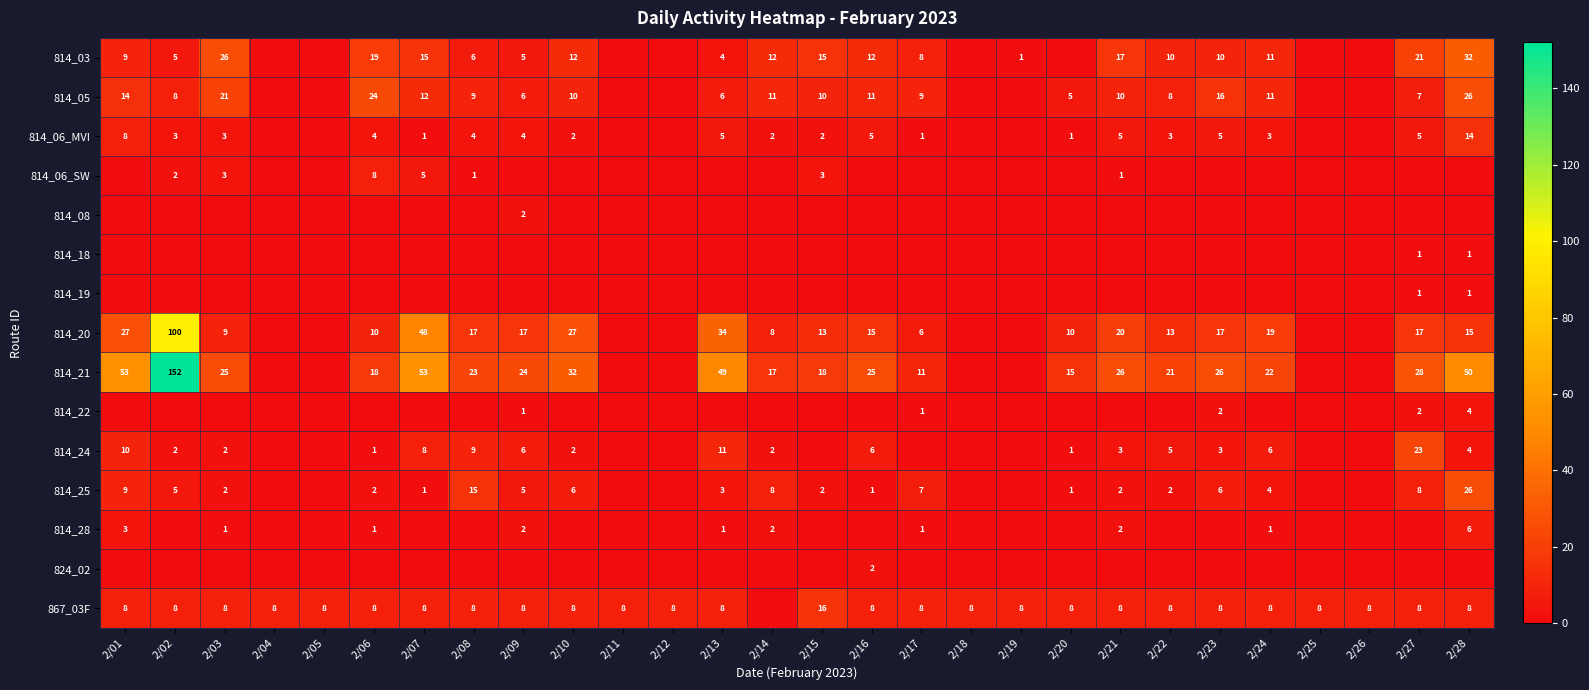

What is the difference between the 814_25 values at 2/09 and 2/03?

3